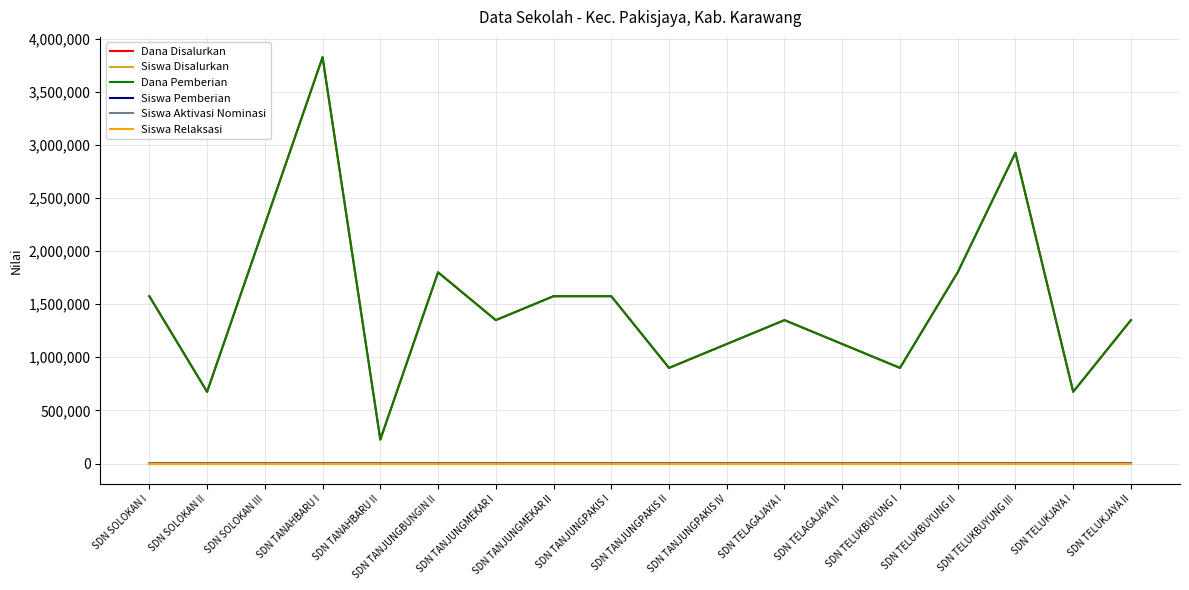

Does the chart display data point markers on the line(s)?

No